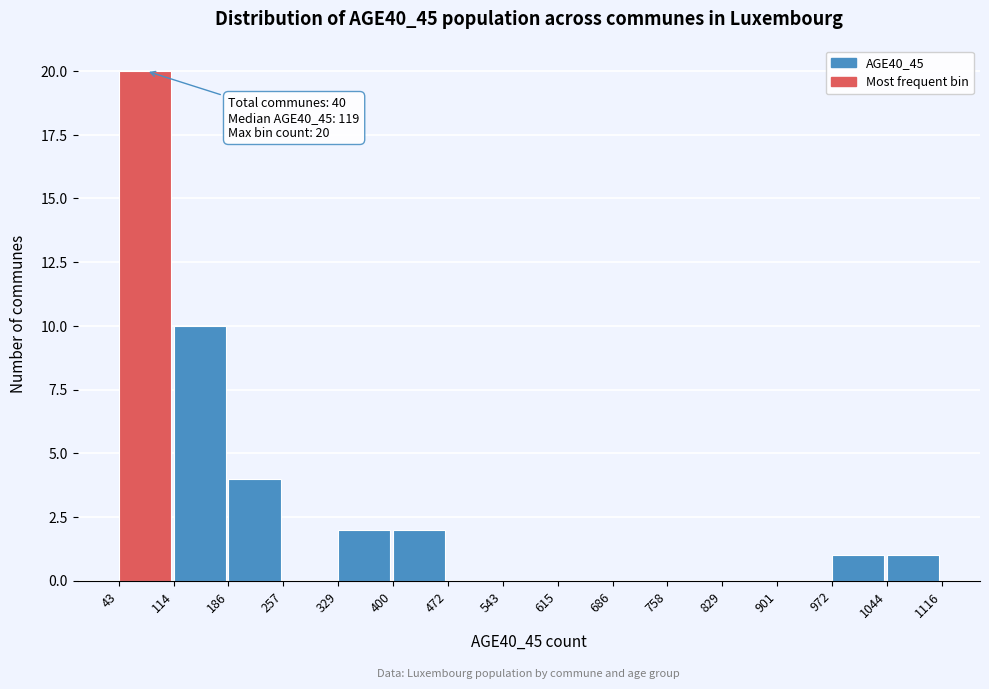

Which range on the x-axis has the tallest bar?

43 to 114